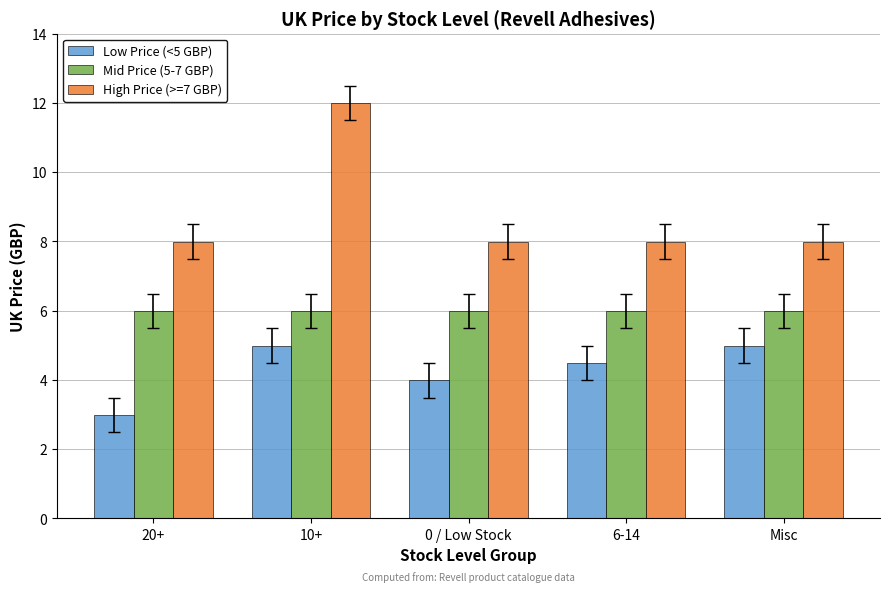

At which category does the chart reach its peak across all series?

10+